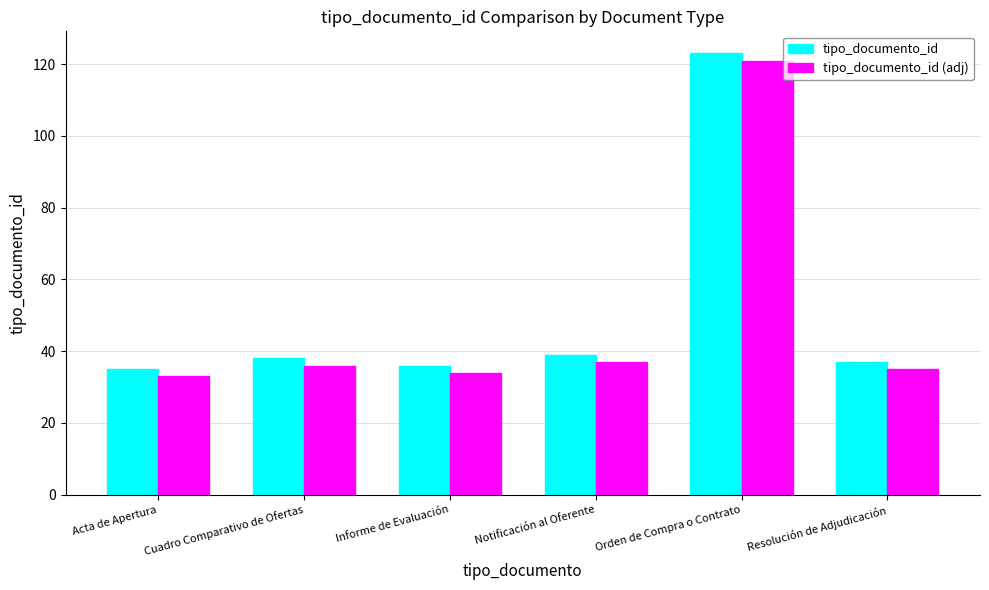

What value does the tipo_documento_id series have at Resolución de Adjudicación?

37